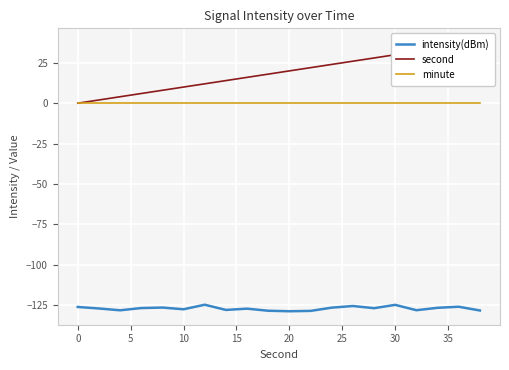

True or false: intensity(dBm) and minute cross at least once.

False